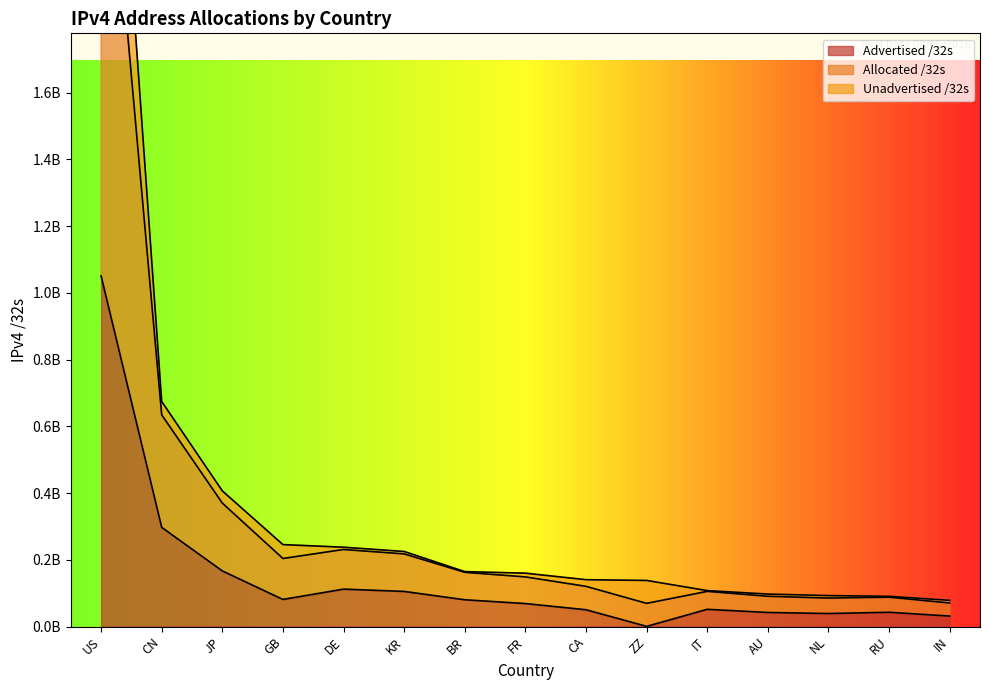

The Advertised /32s series shows 31257856 at IN. True or false?

True